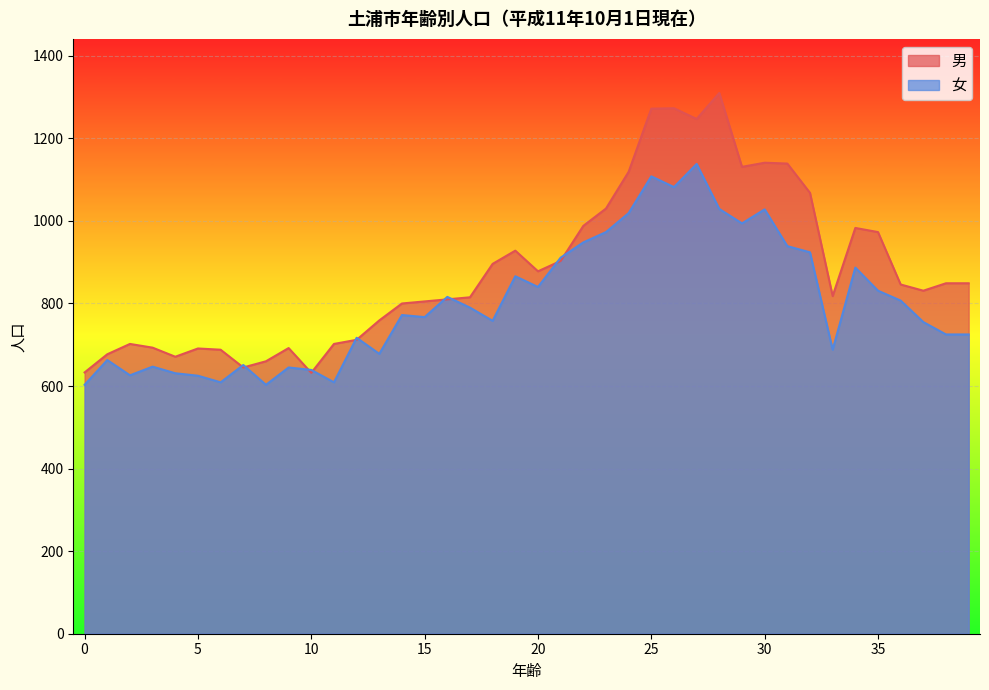

How many interior local peaks does the 男 series have?

8